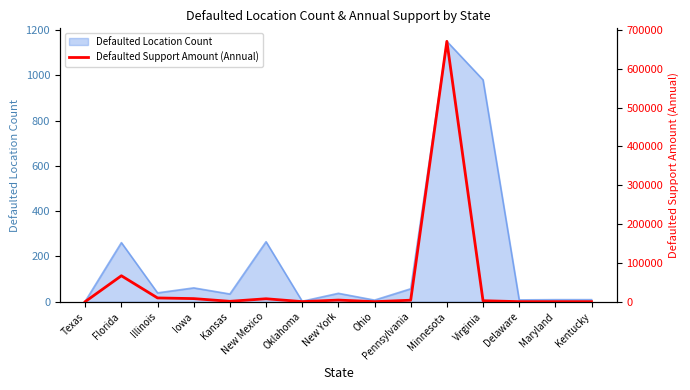

Is it true that Defaulted Location Count equals 57 at Pennsylvania?

True